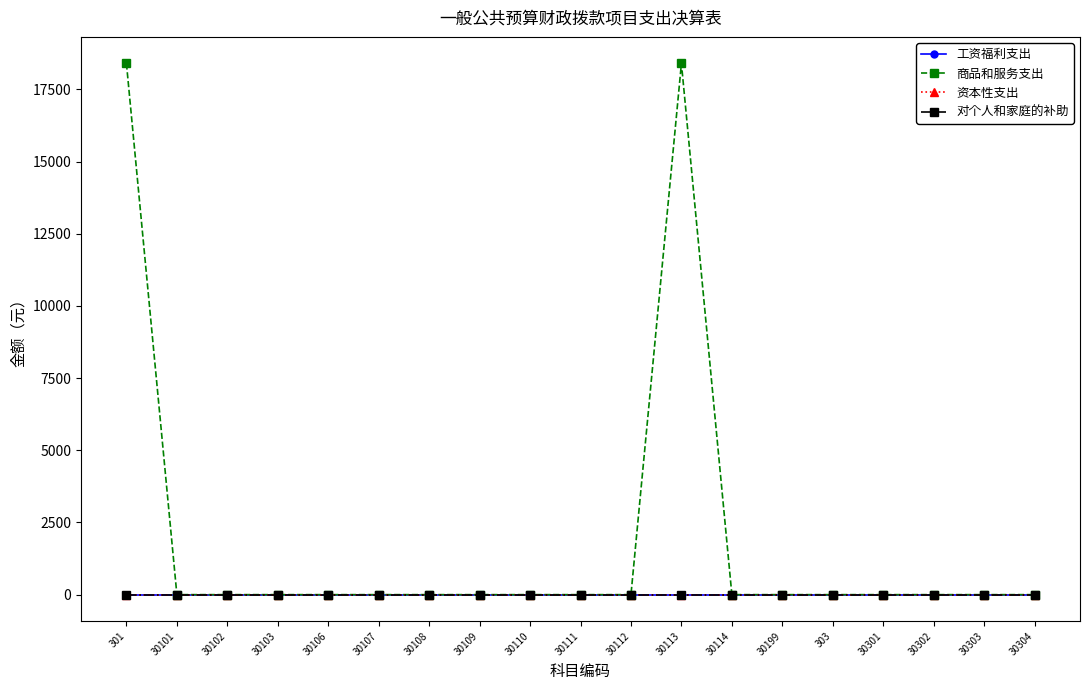

Rank the categories by 商品和服务支出 value from highest to lowest.

301, 30113, 30101, 30102, 30103, 30106, 30107, 30108, 30109, 30110, 30111, 30112, 30114, 30199, 303, 30301, 30302, 30303, 30304